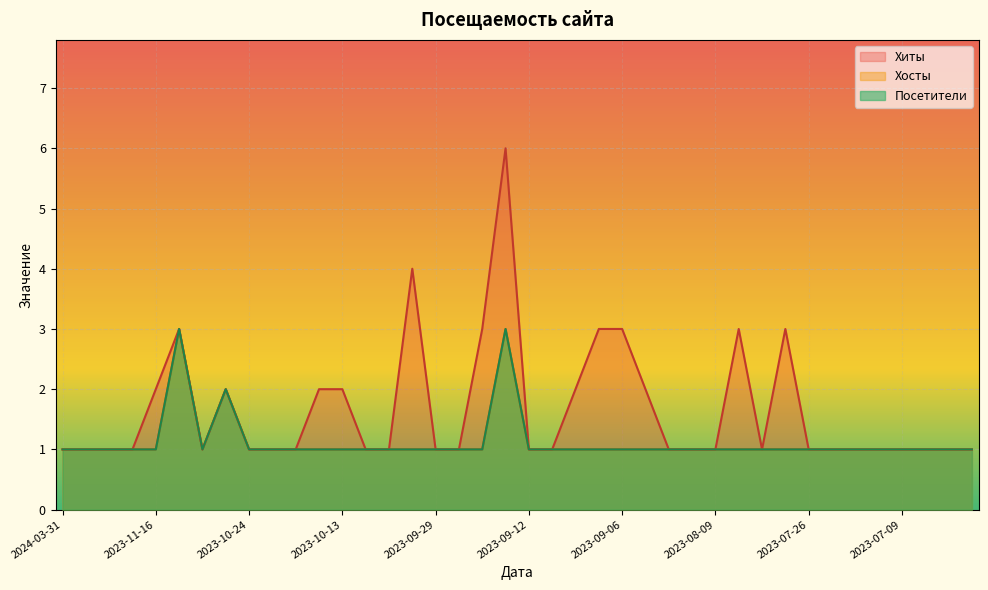

Where is the first local minimum for Хиты?

2023-11-04